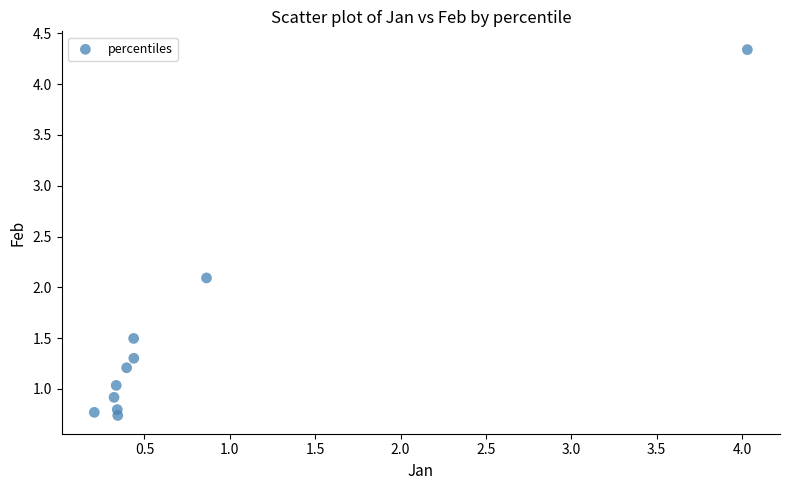

What Y value in the scatter plot is closest to 2?

2.1